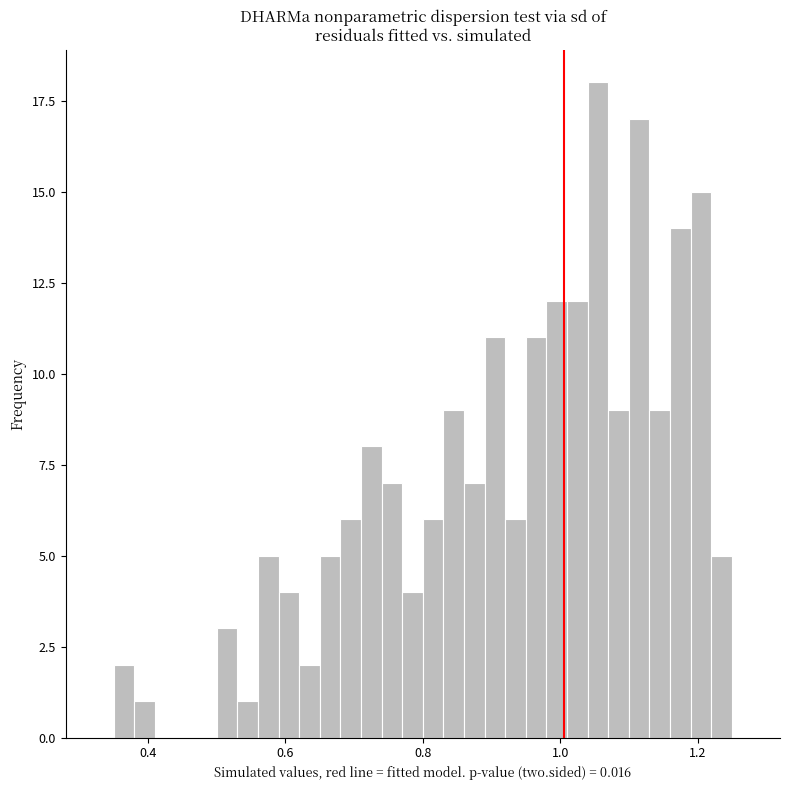

Around what value on the x-axis is the tallest bar? Give the approximate position of its centre, as read against the axis.

1.06